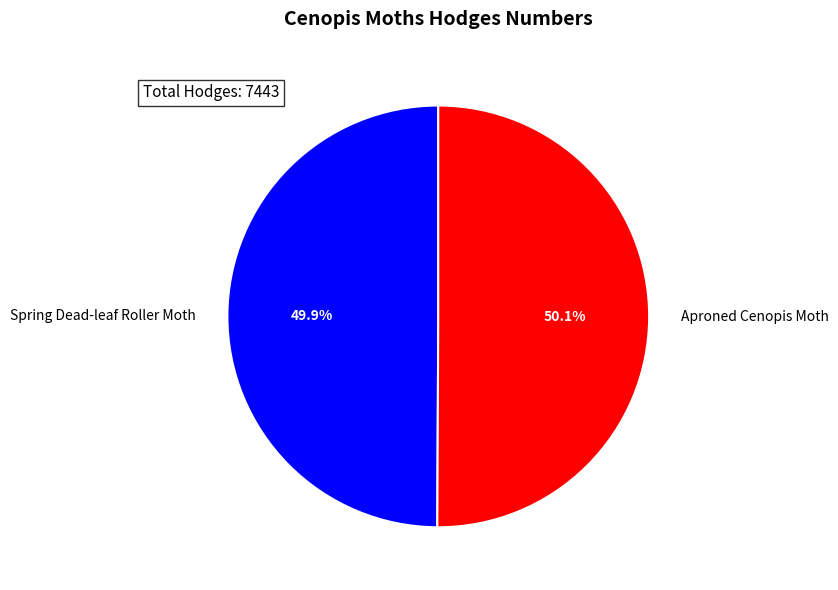

What is the ratio of the value at Aproned Cenopis Moth to the value at Spring Dead-leaf Roller Moth?

1.0